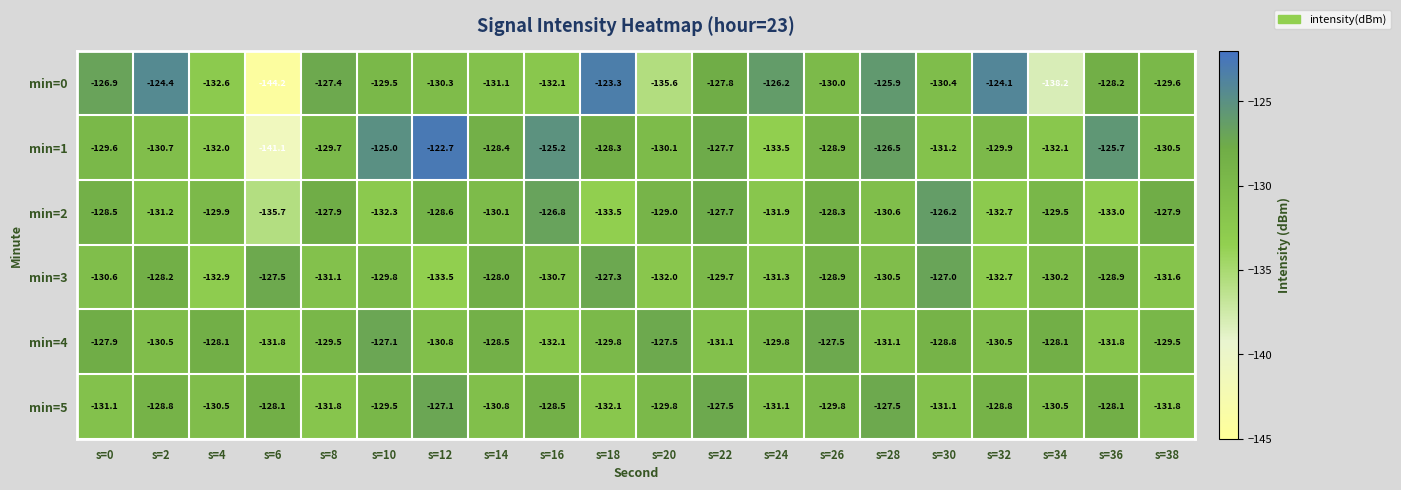

True or false: min=3 has a value of -131.6 at s=38.

True